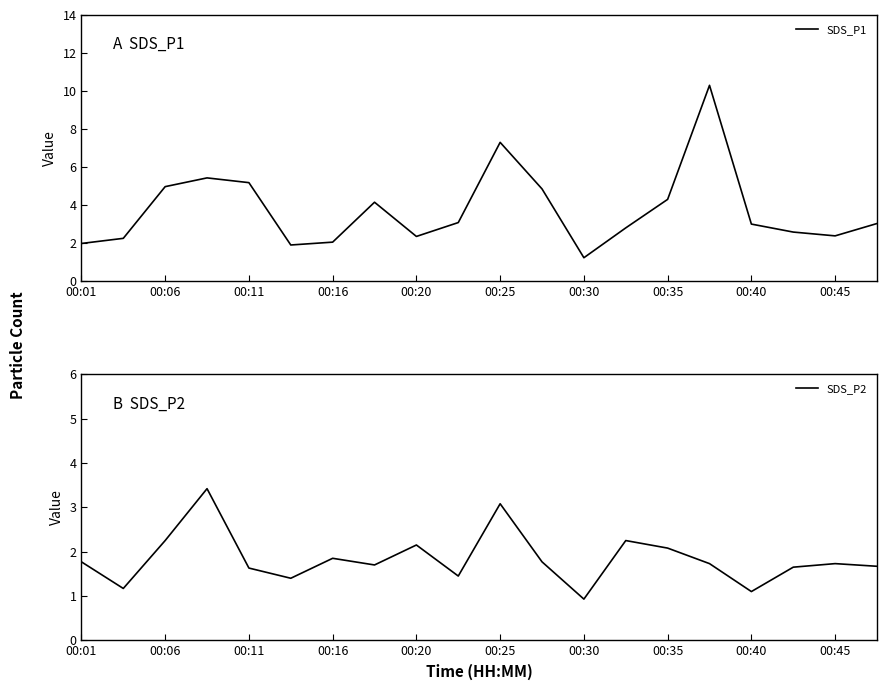

At how many categories does at least one series exceed 8?

1